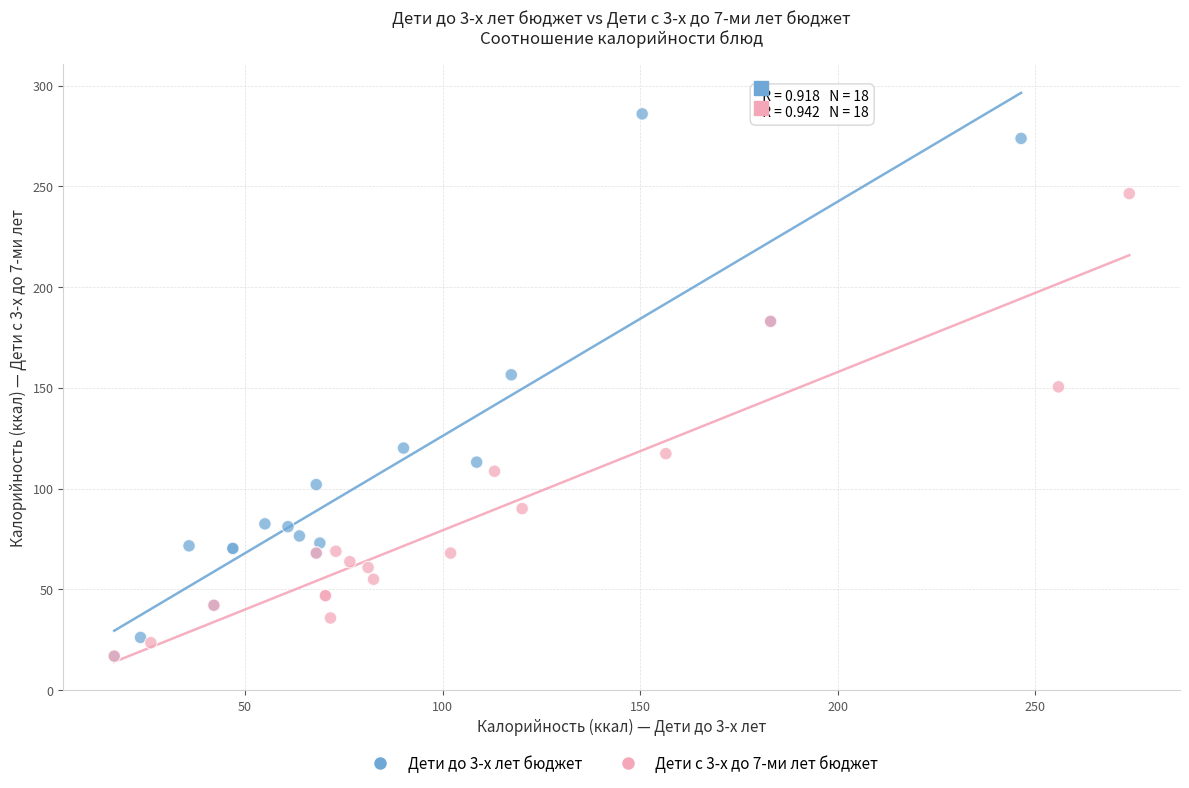

Which series has the largest Y range (max minus min)?

Дети до 3-х лет бюджет